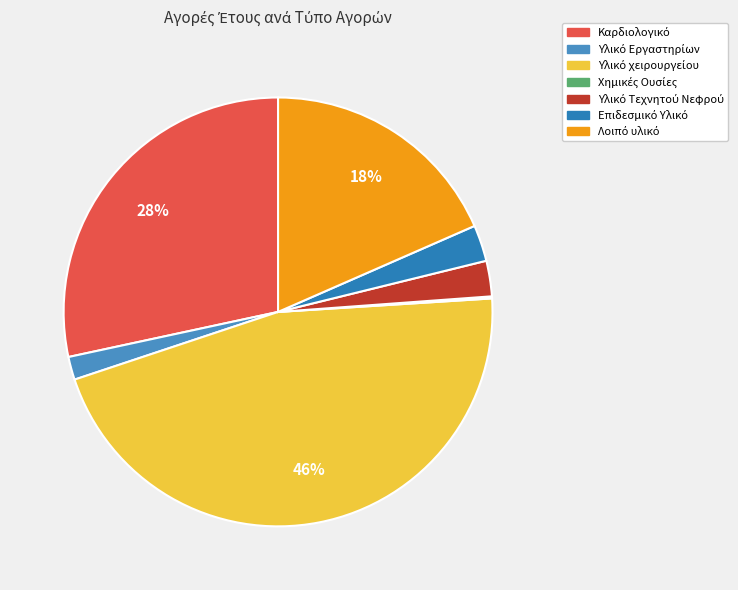

What is the ratio of the value at Υλικό Εργαστηρίων to the value at Λοιπό υλικό?

0.1